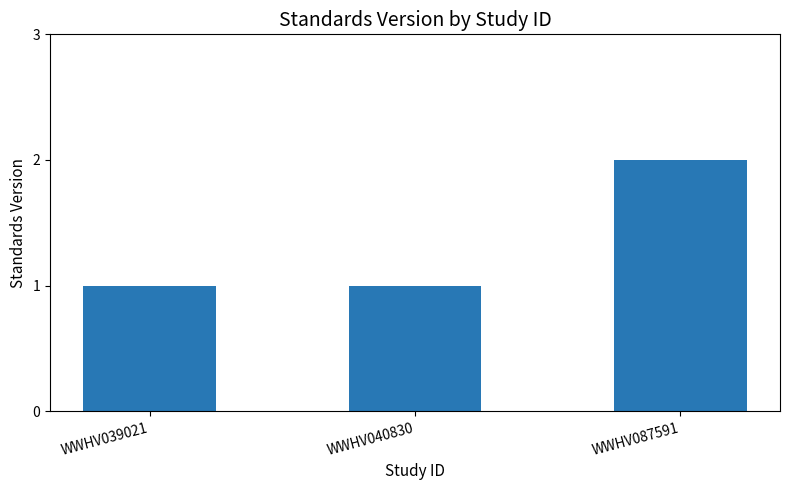

Reading right to left, transcribe all the data shown in this chart.

WWHV087591=2	WWHV040830=1	WWHV039021=1